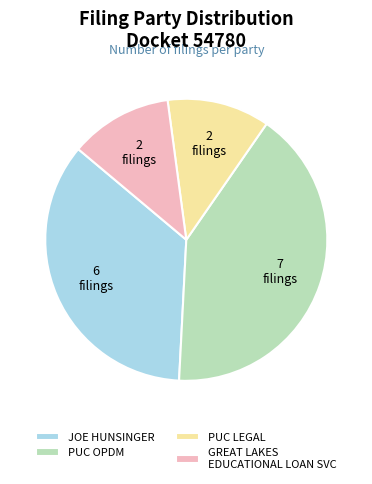

The JOE HUNSINGER slice represents 23% of the pie. True or false?

False